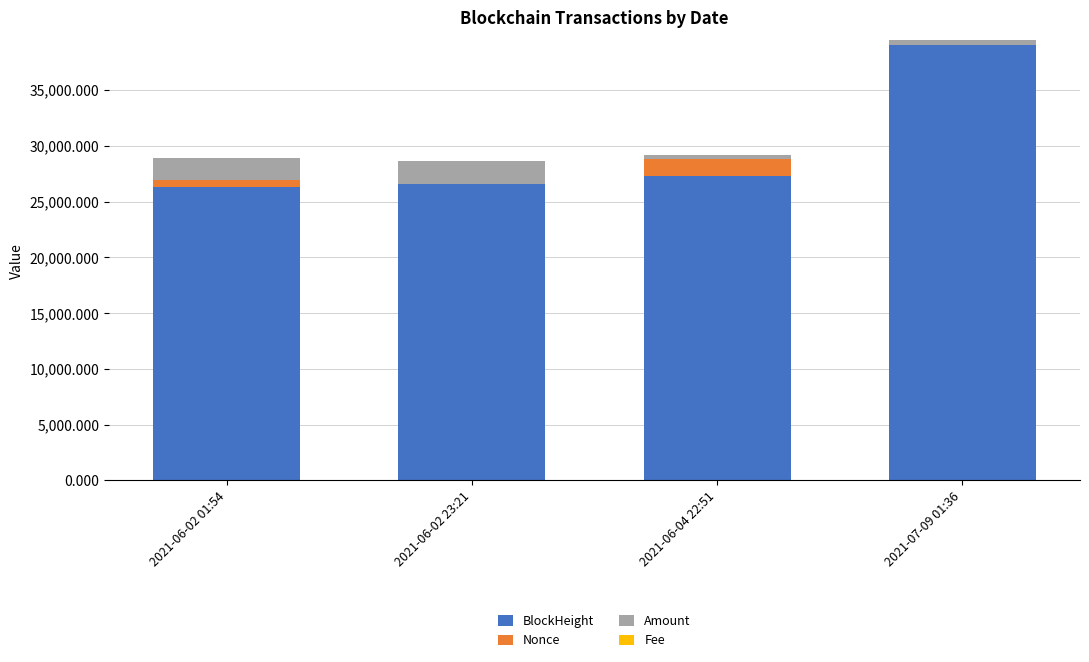

What is the sum of all BlockHeight values?

119284.0